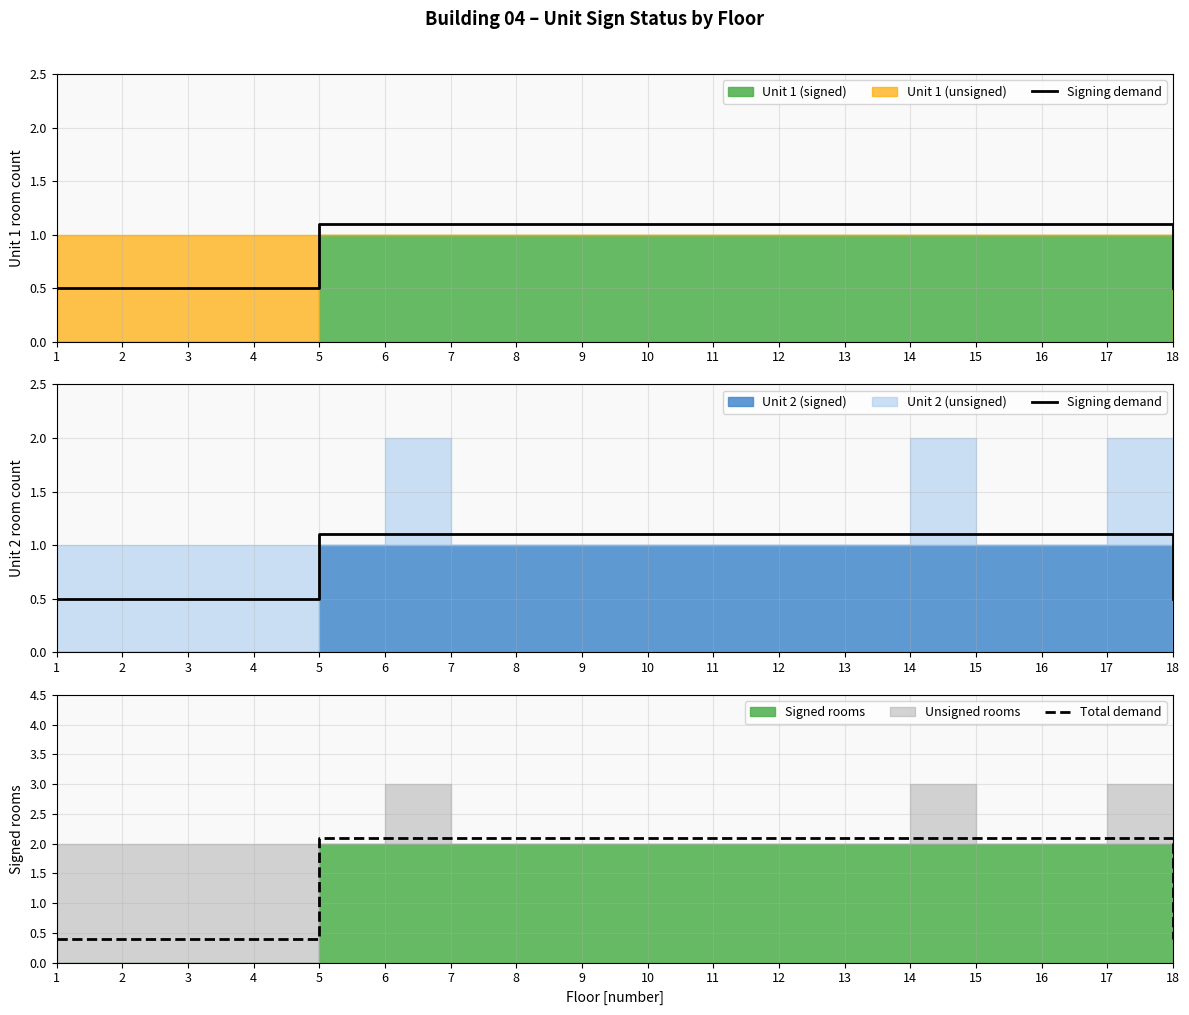

After their last crossing, which series has the higher values: Total demand or Signing demand?

Signing demand